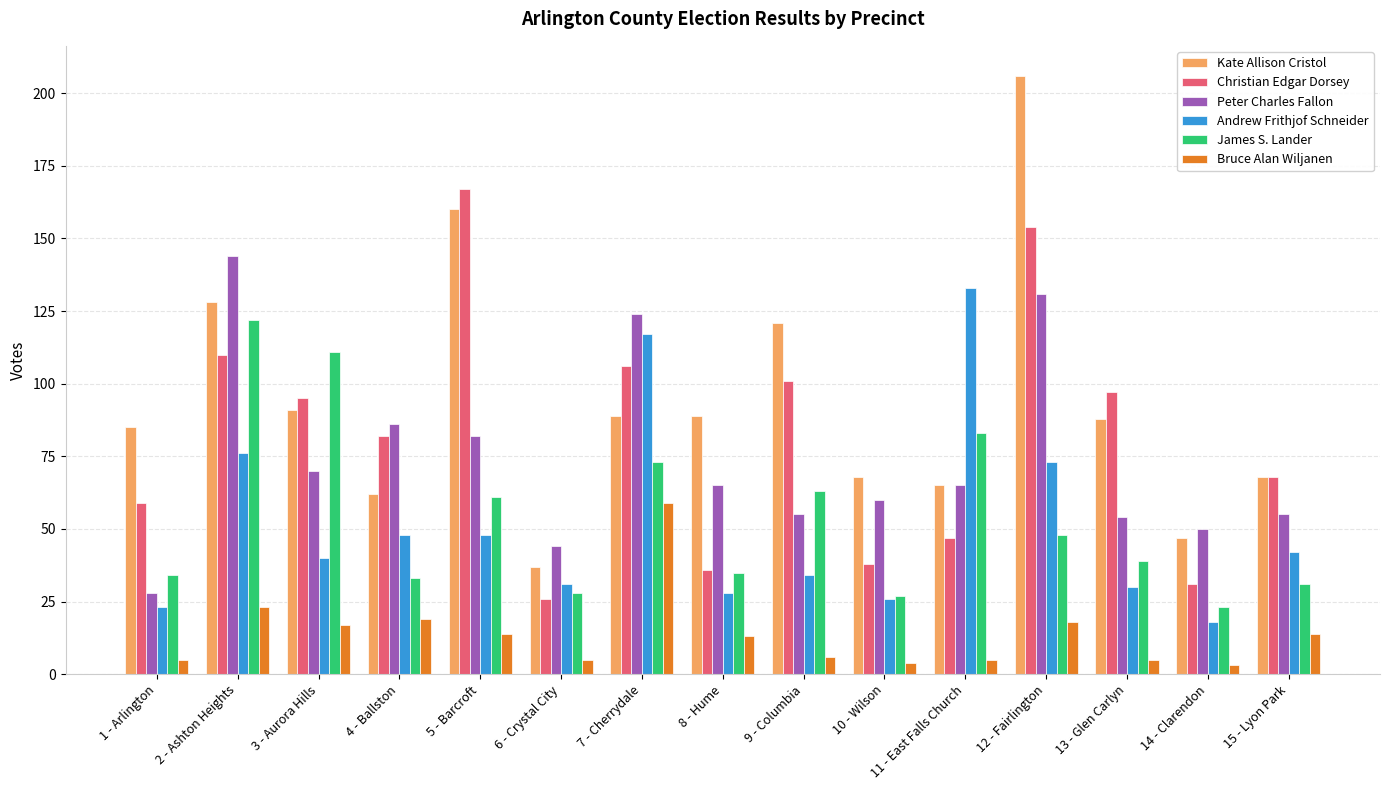

Where is Bruce Alan Wiljanen nearest to the value 31?

2 - Ashton Heights